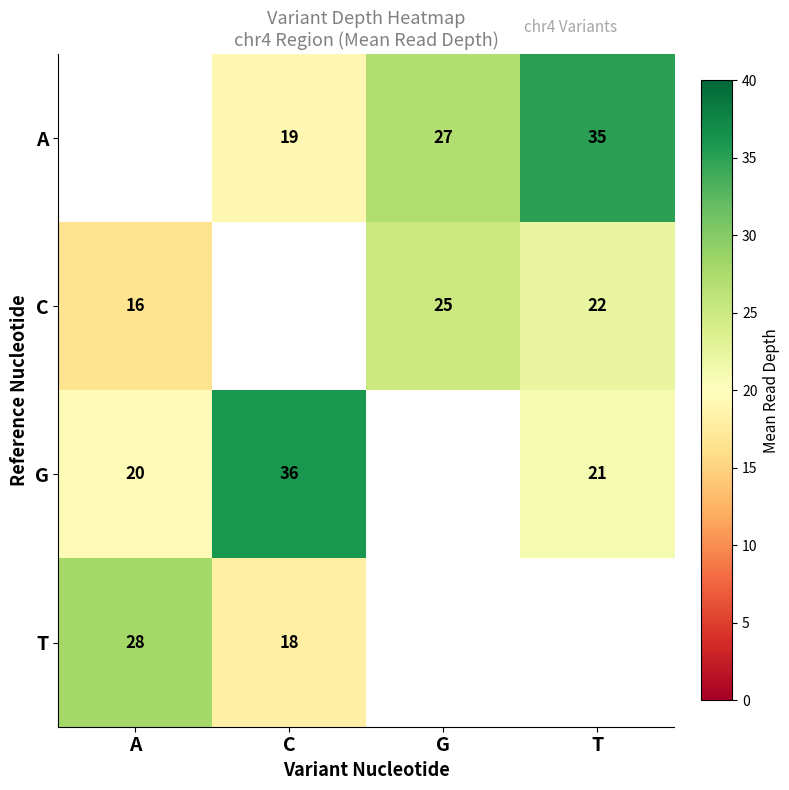

The T series shows 18 at C. True or false?

True